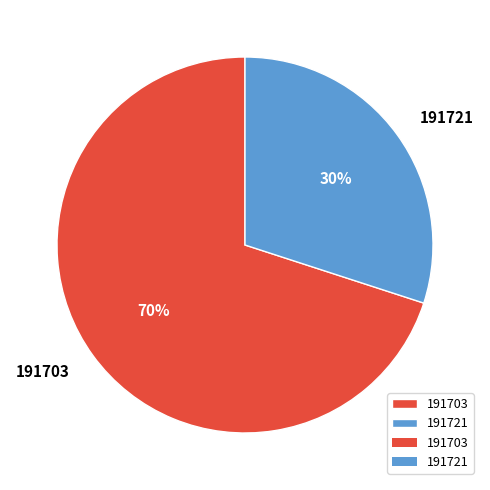

To the nearest percent, what is the combined percentage of 191721 and 191703?

100%